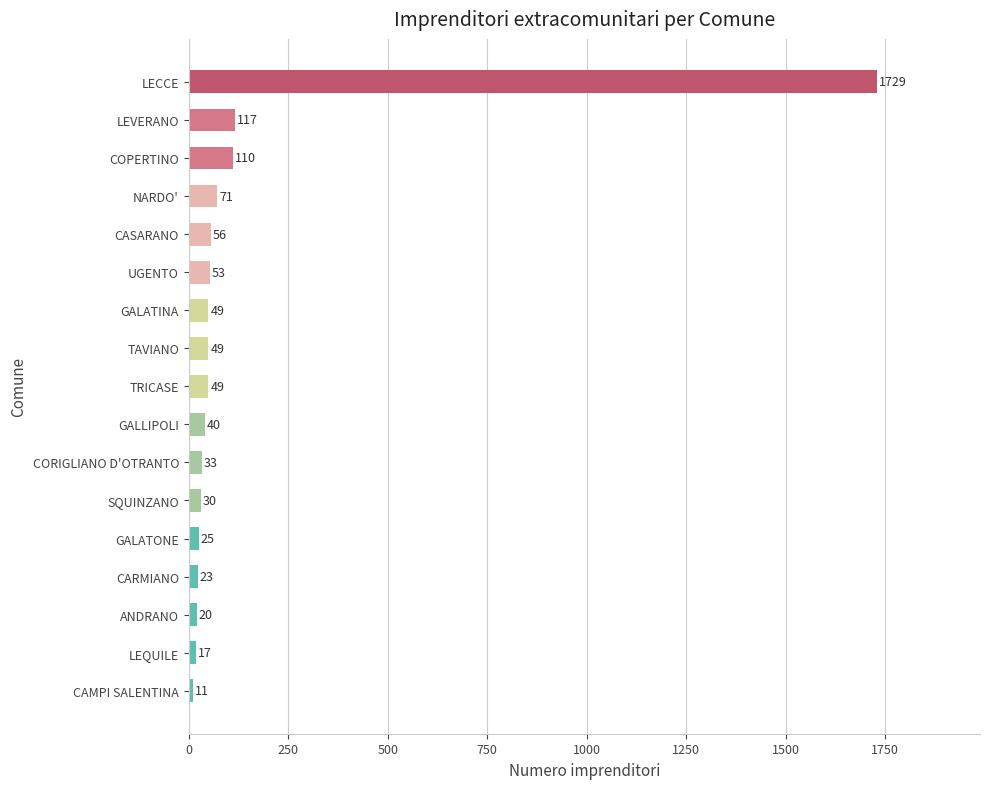

What is the difference between the second highest and minimum values?

106